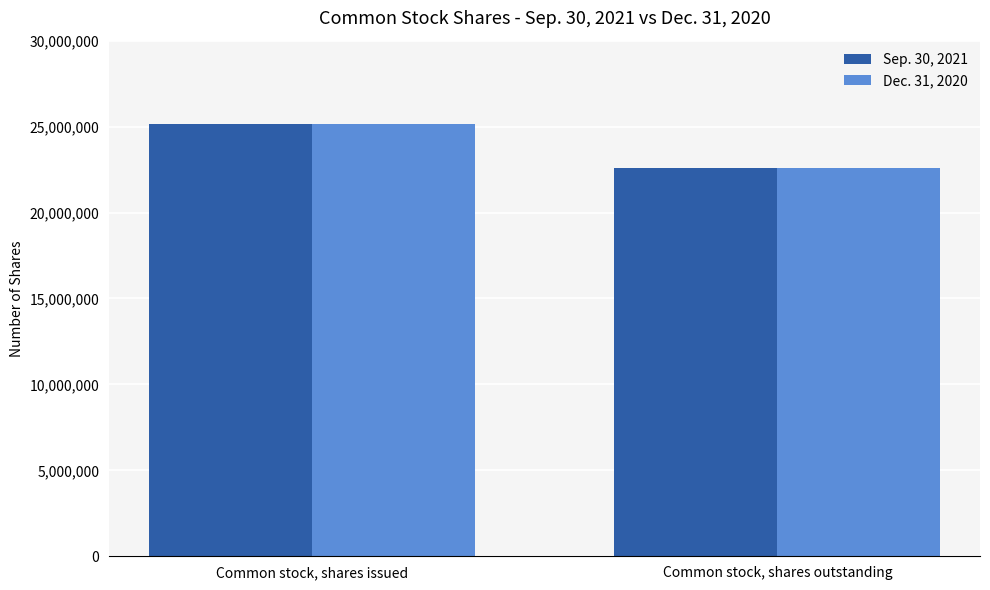

What is the label of the 1st bar from the right?

Common stock, shares outstanding